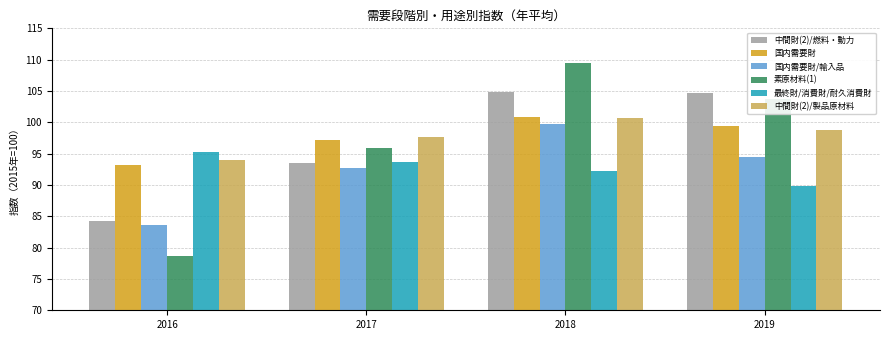

Reading right to left, list all the values displayed in this chart.

中間財(2)/燃料・動力: 104.7	104.9	93.5	84.2
国内需要財: 99.4	100.9	97.2	93.2
国内需要財/輸入品: 94.4	99.7	92.7	83.6
素原材料(1): 103.8	109.5	95.9	78.6
最終財/消費財/耐久消費財: 89.9	92.3	93.6	95.3
中間財(2)/製品原材料: 98.8	100.7	97.6	94.0